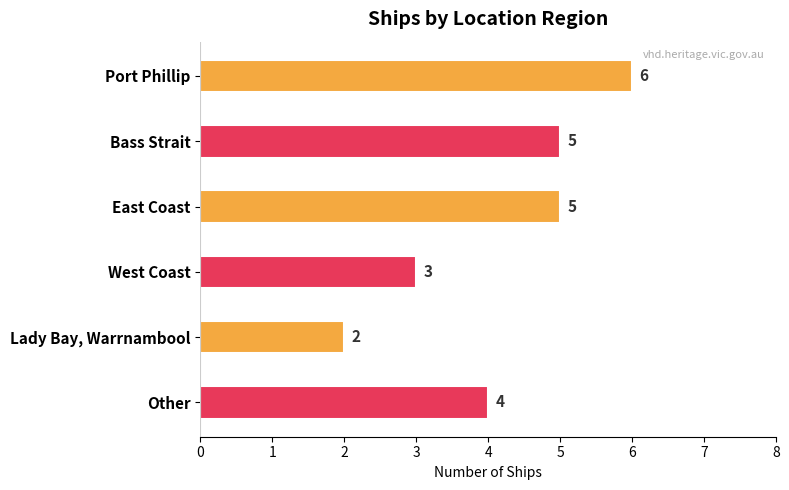

Does the chart contain stacked bars?

No